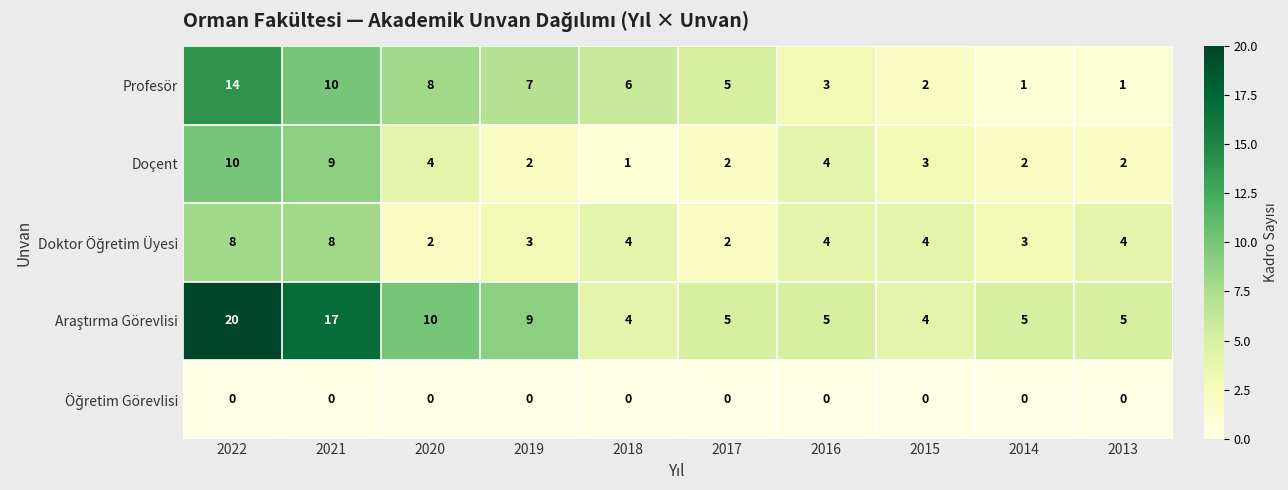

Is it true that Doçent equals 9 at 2021?

True